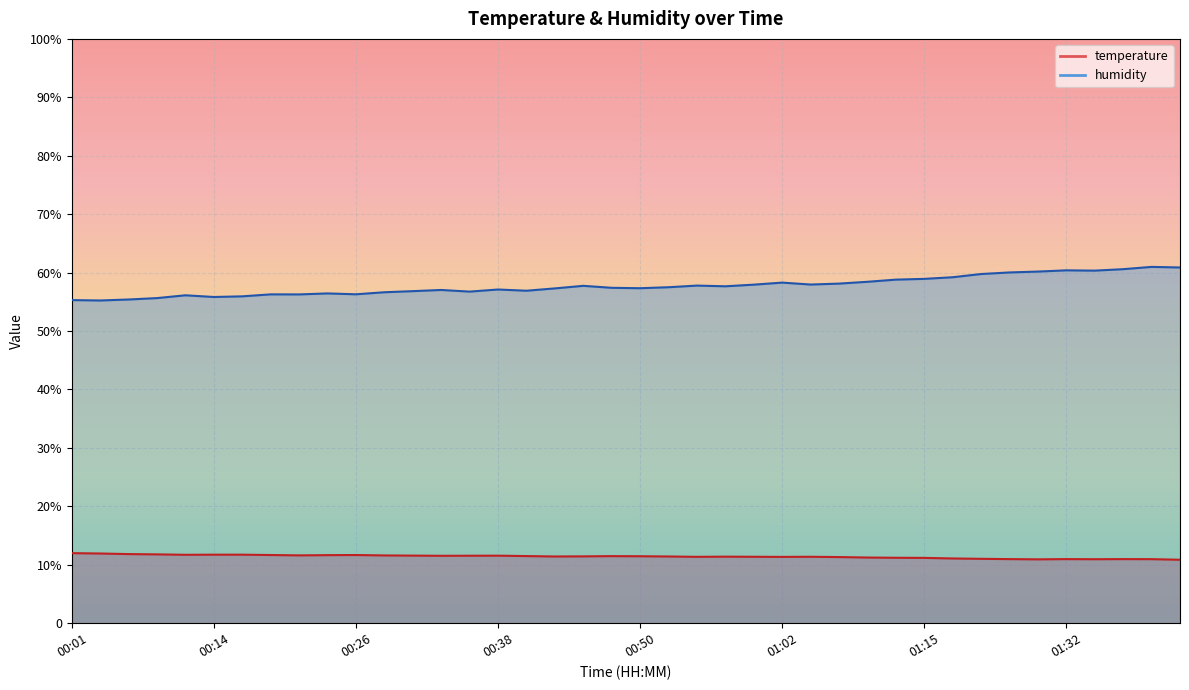

At which label does humidity reach its peak?

01:39